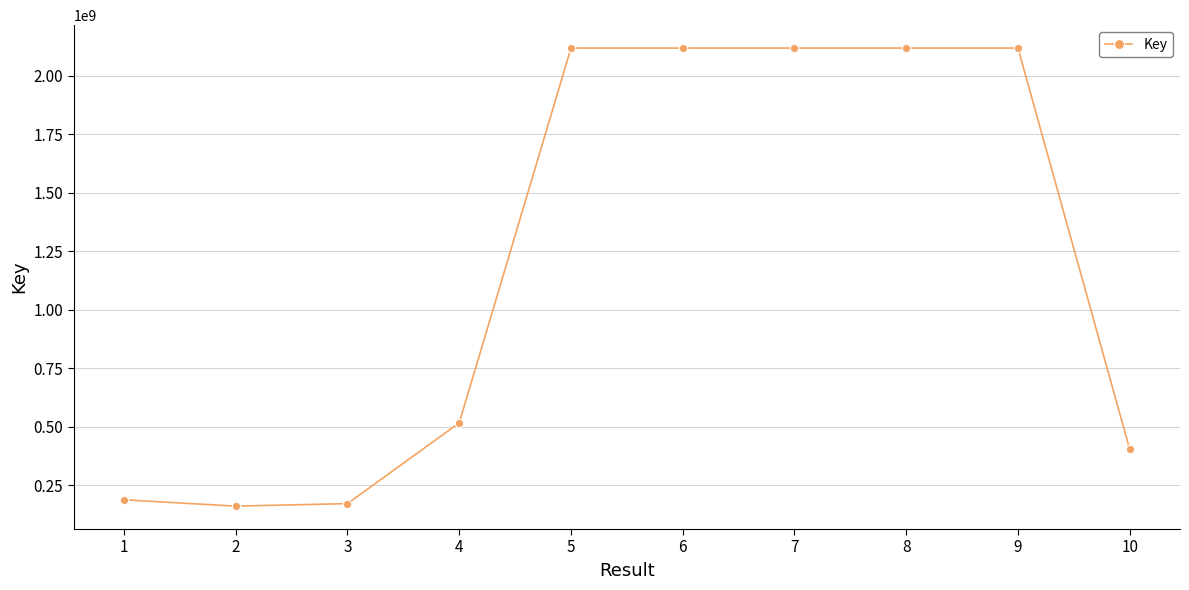

What is the change in value from 2 to 7?

+1958128744